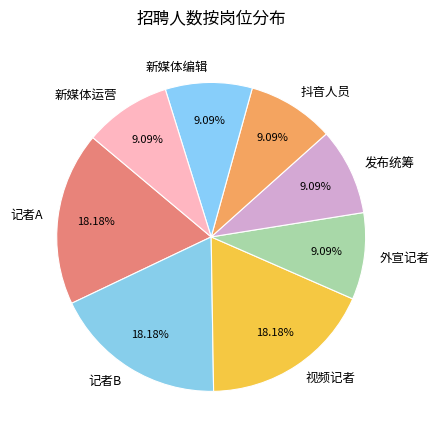

Count the number of slices in the pie.

8